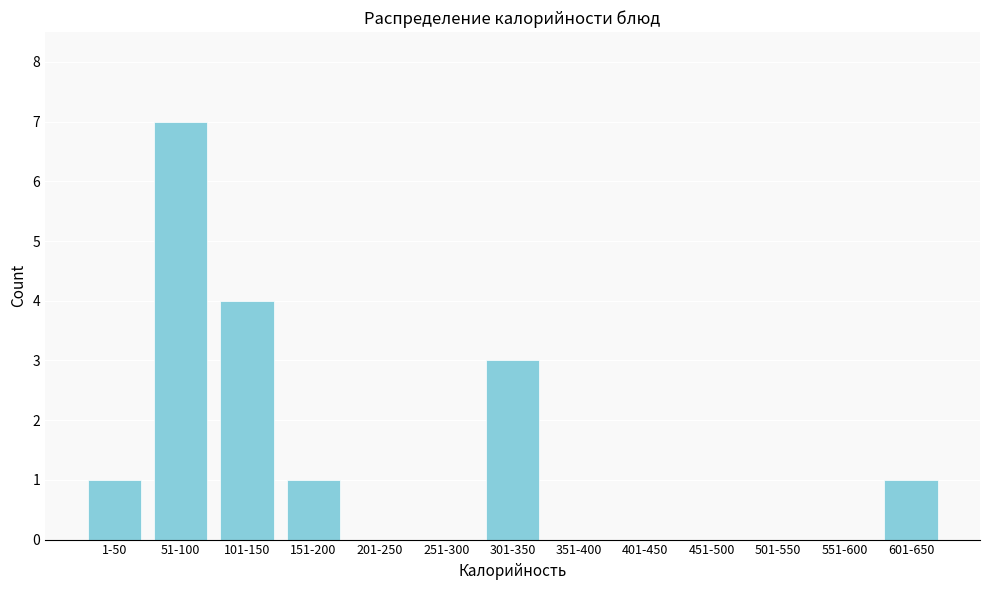

Reading left to right, what are all the values shown in this chart?

1-50=1	51-100=7	101-150=4	151-200=1	201-250=0	251-300=0	301-350=3	351-400=0	401-450=0	451-500=0	501-550=0	551-600=0	601-650=1